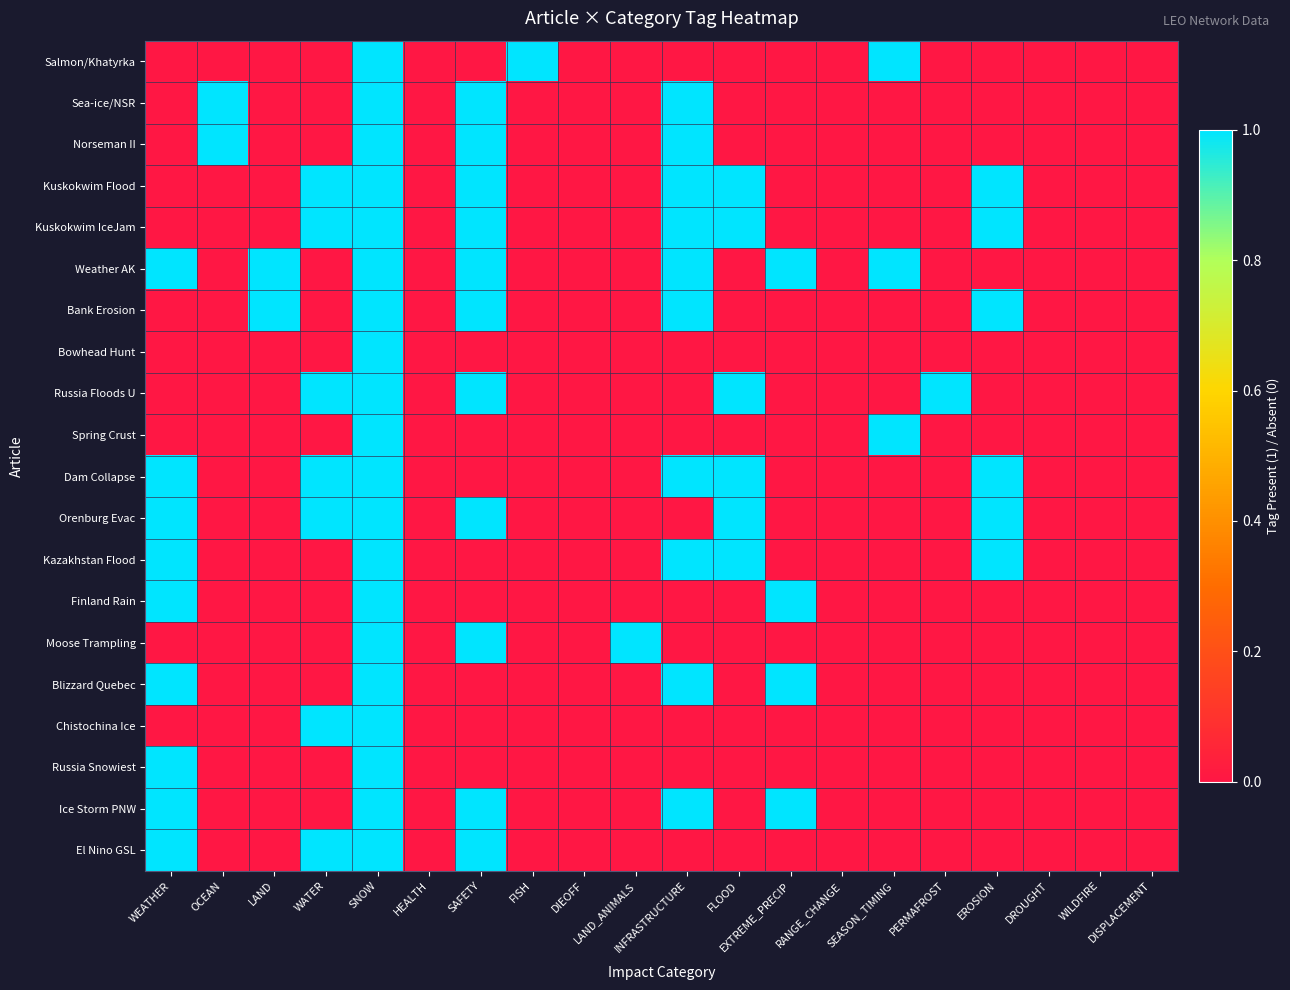

Reading left to right, list all the values displayed in this chart.

Salmon/Khatyrka: WEATHER=0	OCEAN=0	LAND=0	WATER=0	SNOW=1	HEALTH=0	SAFETY=0	FISH=1	DIEOFF=0	LAND_ANIMALS=0	INFRASTRUCTURE=0	FLOOD=0	EXTREME_PRECIP=0	RANGE_CHANGE=0	SEASON_TIMING=1	PERMAFROST=0	EROSION=0	DROUGHT=0	WILDFIRE=0	DISPLACEMENT=0
Sea-ice/NSR: WEATHER=0	OCEAN=1	LAND=0	WATER=0	SNOW=1	HEALTH=0	SAFETY=1	FISH=0	DIEOFF=0	LAND_ANIMALS=0	INFRASTRUCTURE=1	FLOOD=0	EXTREME_PRECIP=0	RANGE_CHANGE=0	SEASON_TIMING=0	PERMAFROST=0	EROSION=0	DROUGHT=0	WILDFIRE=0	DISPLACEMENT=0
Norseman II: WEATHER=0	OCEAN=1	LAND=0	WATER=0	SNOW=1	HEALTH=0	SAFETY=1	FISH=0	DIEOFF=0	LAND_ANIMALS=0	INFRASTRUCTURE=1	FLOOD=0	EXTREME_PRECIP=0	RANGE_CHANGE=0	SEASON_TIMING=0	PERMAFROST=0	EROSION=0	DROUGHT=0	WILDFIRE=0	DISPLACEMENT=0
Kuskokwim Flood: WEATHER=0	OCEAN=0	LAND=0	WATER=1	SNOW=1	HEALTH=0	SAFETY=1	FISH=0	DIEOFF=0	LAND_ANIMALS=0	INFRASTRUCTURE=1	FLOOD=1	EXTREME_PRECIP=0	RANGE_CHANGE=0	SEASON_TIMING=0	PERMAFROST=0	EROSION=1	DROUGHT=0	WILDFIRE=0	DISPLACEMENT=0
Kuskokwim IceJam: WEATHER=0	OCEAN=0	LAND=0	WATER=1	SNOW=1	HEALTH=0	SAFETY=1	FISH=0	DIEOFF=0	LAND_ANIMALS=0	INFRASTRUCTURE=1	FLOOD=1	EXTREME_PRECIP=0	RANGE_CHANGE=0	SEASON_TIMING=0	PERMAFROST=0	EROSION=1	DROUGHT=0	WILDFIRE=0	DISPLACEMENT=0
Weather AK: WEATHER=1	OCEAN=0	LAND=1	WATER=0	SNOW=1	HEALTH=0	SAFETY=1	FISH=0	DIEOFF=0	LAND_ANIMALS=0	INFRASTRUCTURE=1	FLOOD=0	EXTREME_PRECIP=1	RANGE_CHANGE=0	SEASON_TIMING=1	PERMAFROST=0	EROSION=0	DROUGHT=0	WILDFIRE=0	DISPLACEMENT=0
Bank Erosion: WEATHER=0	OCEAN=0	LAND=1	WATER=0	SNOW=1	HEALTH=0	SAFETY=1	FISH=0	DIEOFF=0	LAND_ANIMALS=0	INFRASTRUCTURE=1	FLOOD=0	EXTREME_PRECIP=0	RANGE_CHANGE=0	SEASON_TIMING=0	PERMAFROST=0	EROSION=1	DROUGHT=0	WILDFIRE=0	DISPLACEMENT=0
Bowhead Hunt: WEATHER=0	OCEAN=0	LAND=0	WATER=0	SNOW=1	HEALTH=0	SAFETY=0	FISH=0	DIEOFF=0	LAND_ANIMALS=0	INFRASTRUCTURE=0	FLOOD=0	EXTREME_PRECIP=0	RANGE_CHANGE=0	SEASON_TIMING=0	PERMAFROST=0	EROSION=0	DROUGHT=0	WILDFIRE=0	DISPLACEMENT=0
Russia Floods U: WEATHER=0	OCEAN=0	LAND=0	WATER=1	SNOW=1	HEALTH=0	SAFETY=1	FISH=0	DIEOFF=0	LAND_ANIMALS=0	INFRASTRUCTURE=0	FLOOD=1	EXTREME_PRECIP=0	RANGE_CHANGE=0	SEASON_TIMING=0	PERMAFROST=1	EROSION=0	DROUGHT=0	WILDFIRE=0	DISPLACEMENT=0
Spring Crust: WEATHER=0	OCEAN=0	LAND=0	WATER=0	SNOW=1	HEALTH=0	SAFETY=0	FISH=0	DIEOFF=0	LAND_ANIMALS=0	INFRASTRUCTURE=0	FLOOD=0	EXTREME_PRECIP=0	RANGE_CHANGE=0	SEASON_TIMING=1	PERMAFROST=0	EROSION=0	DROUGHT=0	WILDFIRE=0	DISPLACEMENT=0
Dam Collapse: WEATHER=1	OCEAN=0	LAND=0	WATER=1	SNOW=1	HEALTH=0	SAFETY=0	FISH=0	DIEOFF=0	LAND_ANIMALS=0	INFRASTRUCTURE=1	FLOOD=1	EXTREME_PRECIP=0	RANGE_CHANGE=0	SEASON_TIMING=0	PERMAFROST=0	EROSION=1	DROUGHT=0	WILDFIRE=0	DISPLACEMENT=0
Orenburg Evac: WEATHER=1	OCEAN=0	LAND=0	WATER=1	SNOW=1	HEALTH=0	SAFETY=1	FISH=0	DIEOFF=0	LAND_ANIMALS=0	INFRASTRUCTURE=0	FLOOD=1	EXTREME_PRECIP=0	RANGE_CHANGE=0	SEASON_TIMING=0	PERMAFROST=0	EROSION=1	DROUGHT=0	WILDFIRE=0	DISPLACEMENT=0
Kazakhstan Flood: WEATHER=1	OCEAN=0	LAND=0	WATER=0	SNOW=1	HEALTH=0	SAFETY=0	FISH=0	DIEOFF=0	LAND_ANIMALS=0	INFRASTRUCTURE=1	FLOOD=1	EXTREME_PRECIP=0	RANGE_CHANGE=0	SEASON_TIMING=0	PERMAFROST=0	EROSION=1	DROUGHT=0	WILDFIRE=0	DISPLACEMENT=0
Finland Rain: WEATHER=1	OCEAN=0	LAND=0	WATER=0	SNOW=1	HEALTH=0	SAFETY=0	FISH=0	DIEOFF=0	LAND_ANIMALS=0	INFRASTRUCTURE=0	FLOOD=0	EXTREME_PRECIP=1	RANGE_CHANGE=0	SEASON_TIMING=0	PERMAFROST=0	EROSION=0	DROUGHT=0	WILDFIRE=0	DISPLACEMENT=0
Moose Trampling: WEATHER=0	OCEAN=0	LAND=0	WATER=0	SNOW=1	HEALTH=0	SAFETY=1	FISH=0	DIEOFF=0	LAND_ANIMALS=1	INFRASTRUCTURE=0	FLOOD=0	EXTREME_PRECIP=0	RANGE_CHANGE=0	SEASON_TIMING=0	PERMAFROST=0	EROSION=0	DROUGHT=0	WILDFIRE=0	DISPLACEMENT=0
Blizzard Quebec: WEATHER=1	OCEAN=0	LAND=0	WATER=0	SNOW=1	HEALTH=0	SAFETY=0	FISH=0	DIEOFF=0	LAND_ANIMALS=0	INFRASTRUCTURE=1	FLOOD=0	EXTREME_PRECIP=1	RANGE_CHANGE=0	SEASON_TIMING=0	PERMAFROST=0	EROSION=0	DROUGHT=0	WILDFIRE=0	DISPLACEMENT=0
Chistochina Ice: WEATHER=0	OCEAN=0	LAND=0	WATER=1	SNOW=1	HEALTH=0	SAFETY=0	FISH=0	DIEOFF=0	LAND_ANIMALS=0	INFRASTRUCTURE=0	FLOOD=0	EXTREME_PRECIP=0	RANGE_CHANGE=0	SEASON_TIMING=0	PERMAFROST=0	EROSION=0	DROUGHT=0	WILDFIRE=0	DISPLACEMENT=0
Russia Snowiest: WEATHER=1	OCEAN=0	LAND=0	WATER=0	SNOW=1	HEALTH=0	SAFETY=0	FISH=0	DIEOFF=0	LAND_ANIMALS=0	INFRASTRUCTURE=0	FLOOD=0	EXTREME_PRECIP=0	RANGE_CHANGE=0	SEASON_TIMING=0	PERMAFROST=0	EROSION=0	DROUGHT=0	WILDFIRE=0	DISPLACEMENT=0
Ice Storm PNW: WEATHER=1	OCEAN=0	LAND=0	WATER=0	SNOW=1	HEALTH=0	SAFETY=1	FISH=0	DIEOFF=0	LAND_ANIMALS=0	INFRASTRUCTURE=1	FLOOD=0	EXTREME_PRECIP=1	RANGE_CHANGE=0	SEASON_TIMING=0	PERMAFROST=0	EROSION=0	DROUGHT=0	WILDFIRE=0	DISPLACEMENT=0
El Nino GSL: WEATHER=1	OCEAN=0	LAND=0	WATER=1	SNOW=1	HEALTH=0	SAFETY=1	FISH=0	DIEOFF=0	LAND_ANIMALS=0	INFRASTRUCTURE=0	FLOOD=0	EXTREME_PRECIP=0	RANGE_CHANGE=0	SEASON_TIMING=0	PERMAFROST=0	EROSION=0	DROUGHT=0	WILDFIRE=0	DISPLACEMENT=0